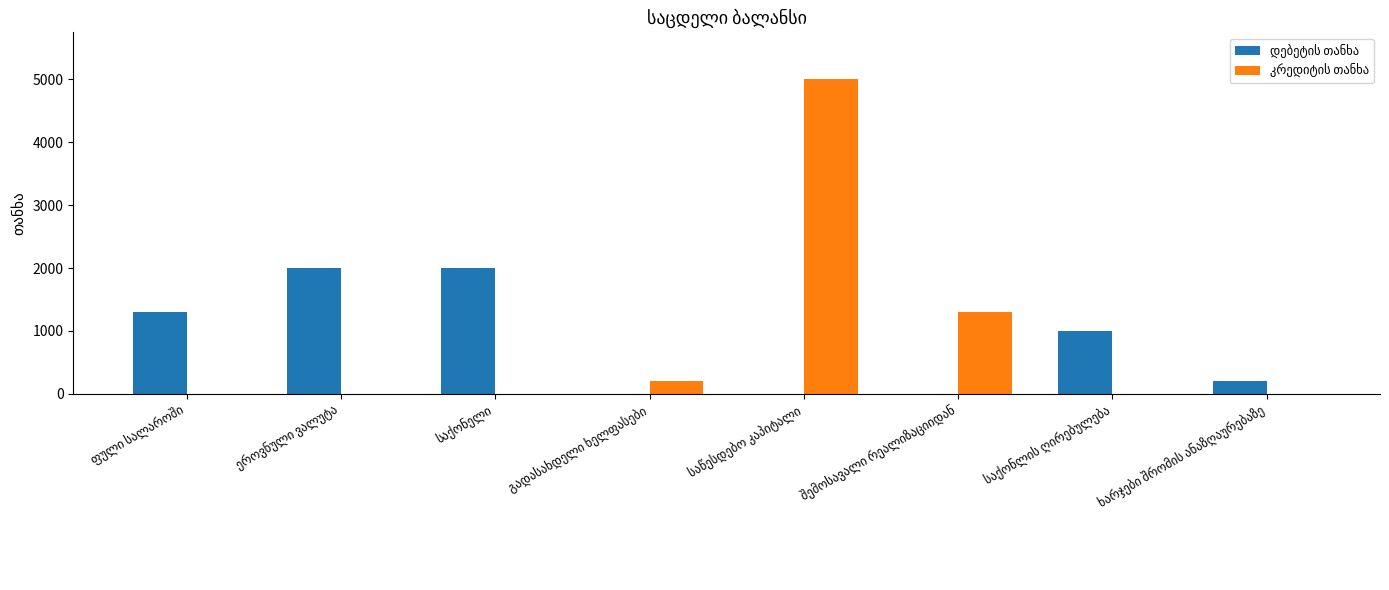

What is the greatest value displayed?

5000